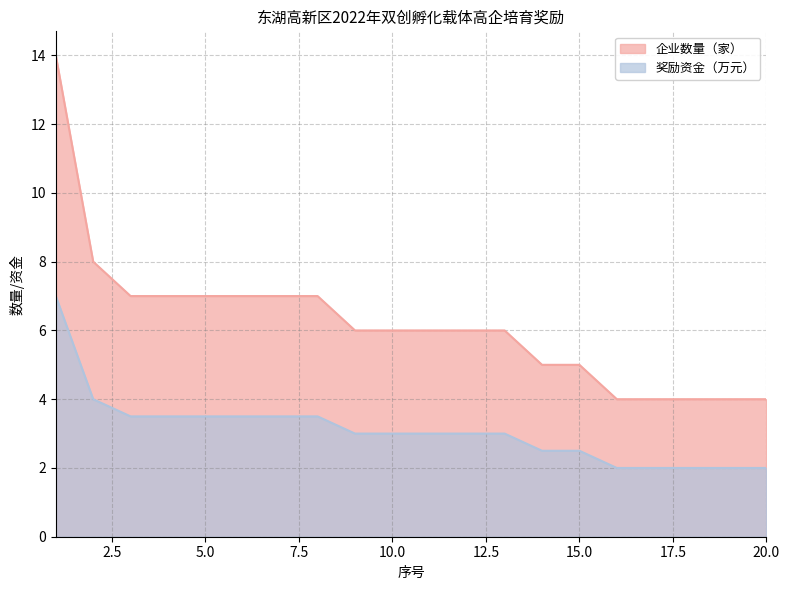

At which label is 企业数量（家） closest to 9?

2